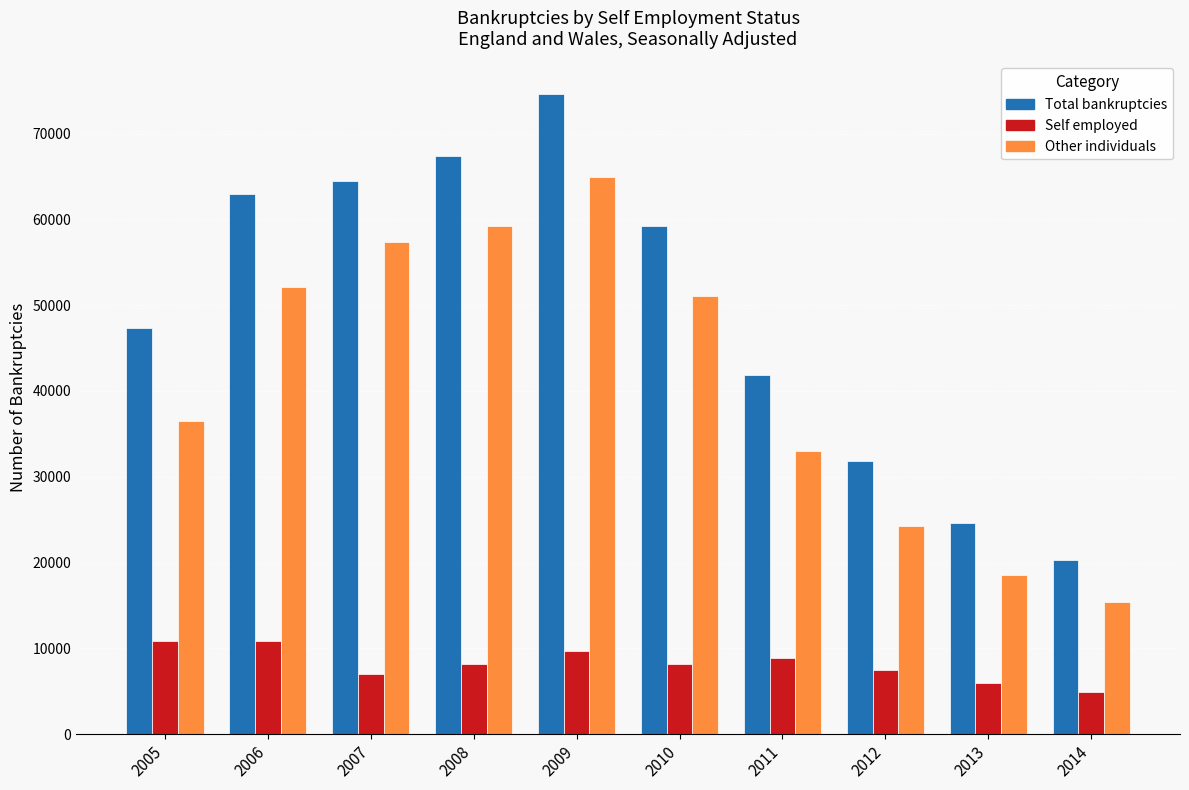

What is the approximate value of Total bankruptcies at 2007, to the nearest 50?

64500